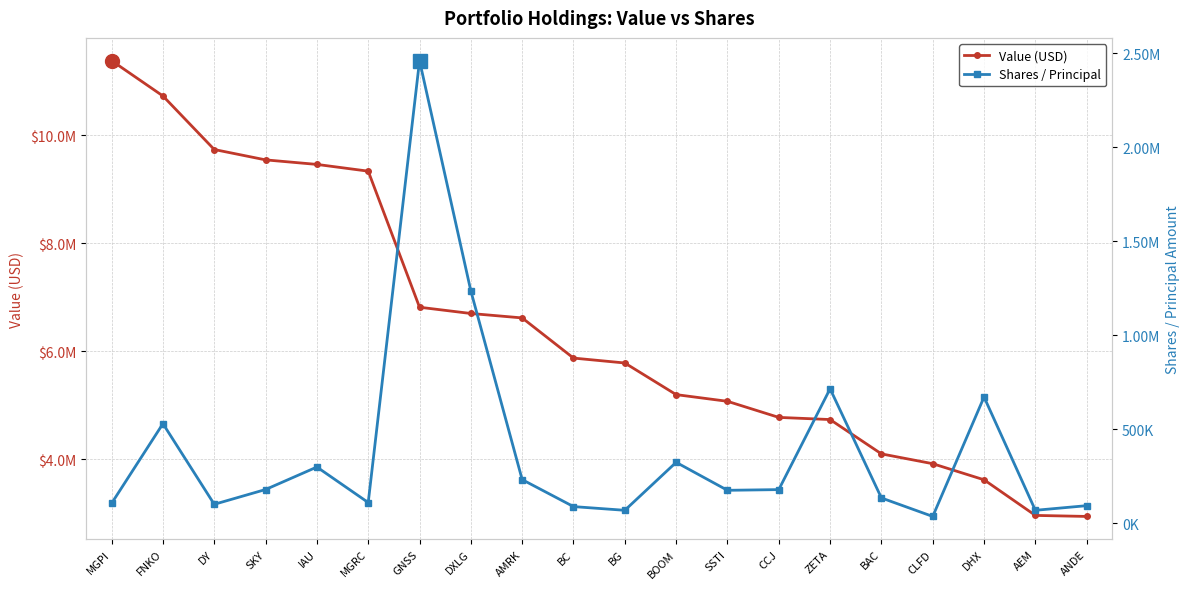

What is the difference between the highest and lowest values at FNKO?

10196500